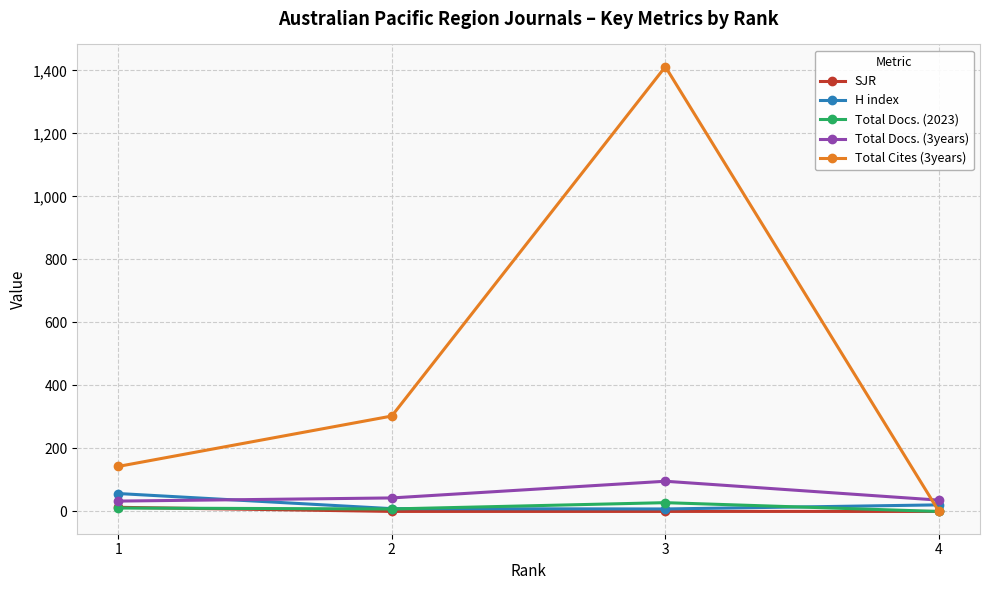

Which series has the widest spread of values?

Total Cites (3years)